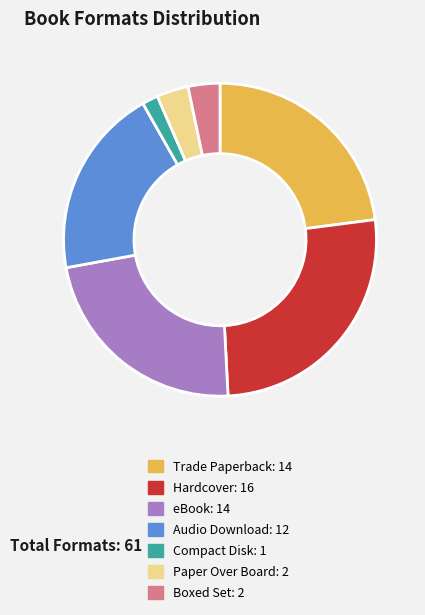

Is there any slice that represents more than half of the pie?

No